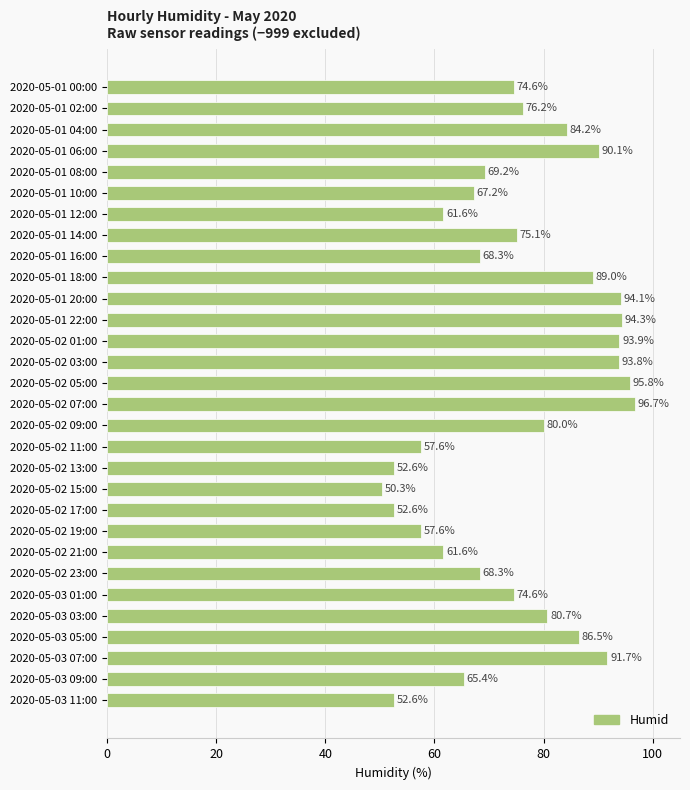

Reading top to bottom, list all the values displayed in this chart.

74.6	76.2	84.2	90.1	69.2	67.2	61.6	75.1	68.3	89.0	94.1	94.3	93.9	93.8	95.8	96.7	80.0	57.6	52.6	50.3	52.6	57.6	61.6	68.3	74.6	80.7	86.5	91.7	65.4	52.6